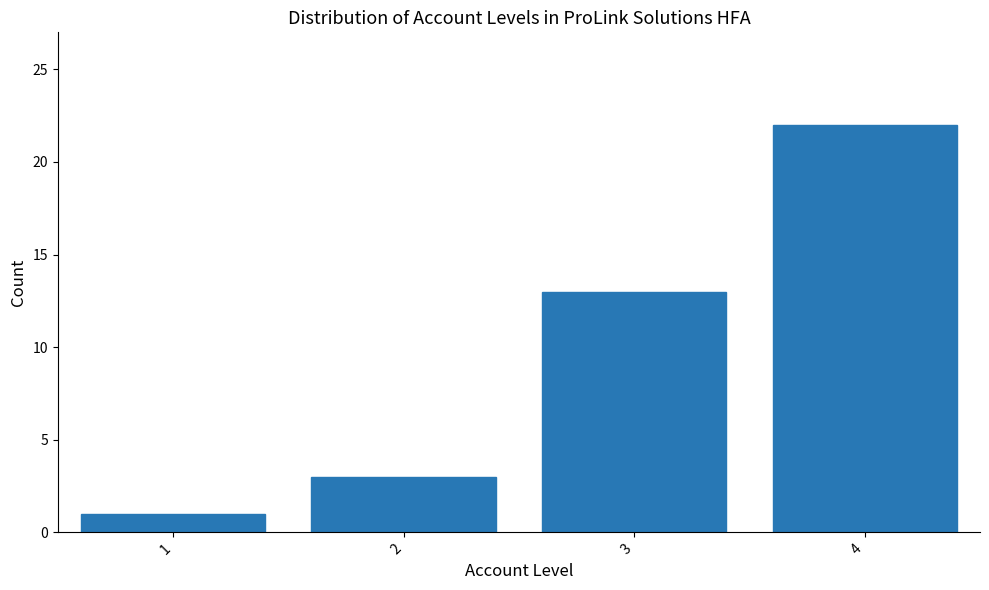

Reading left to right, extract all data points from this chart.

1=1	2=3	3=13	4=22